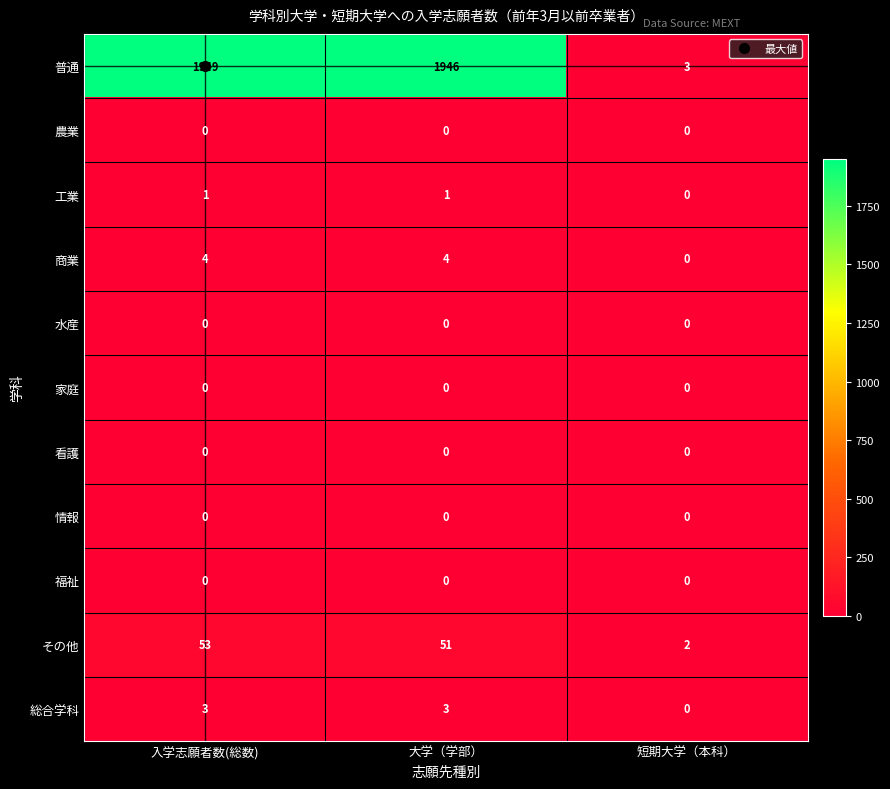

The 看護 series shows 0 at 短期大学（本科）. True or false?

True